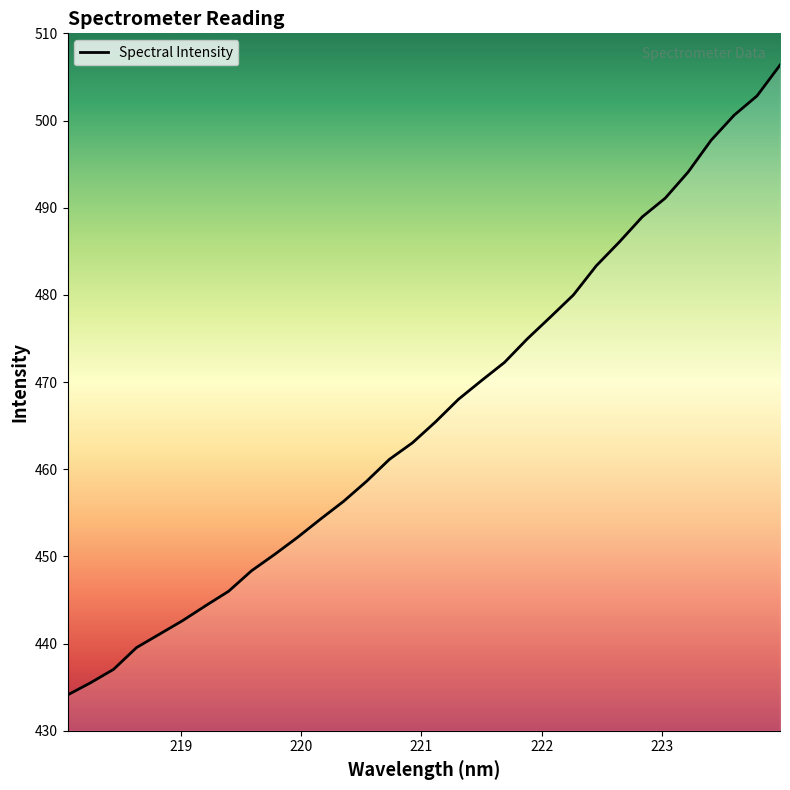

What is the greatest value displayed?

506.4